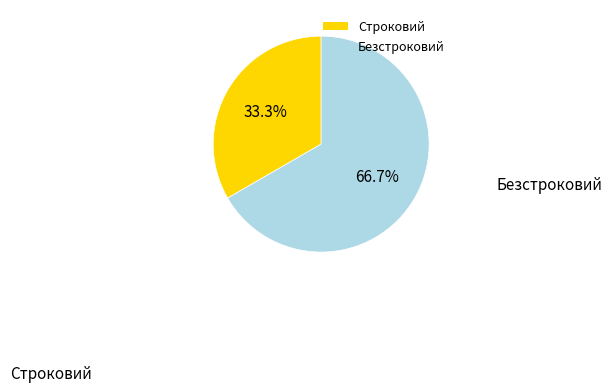

Combined, do Строковий and Безстроковий account for over 50%?

Yes